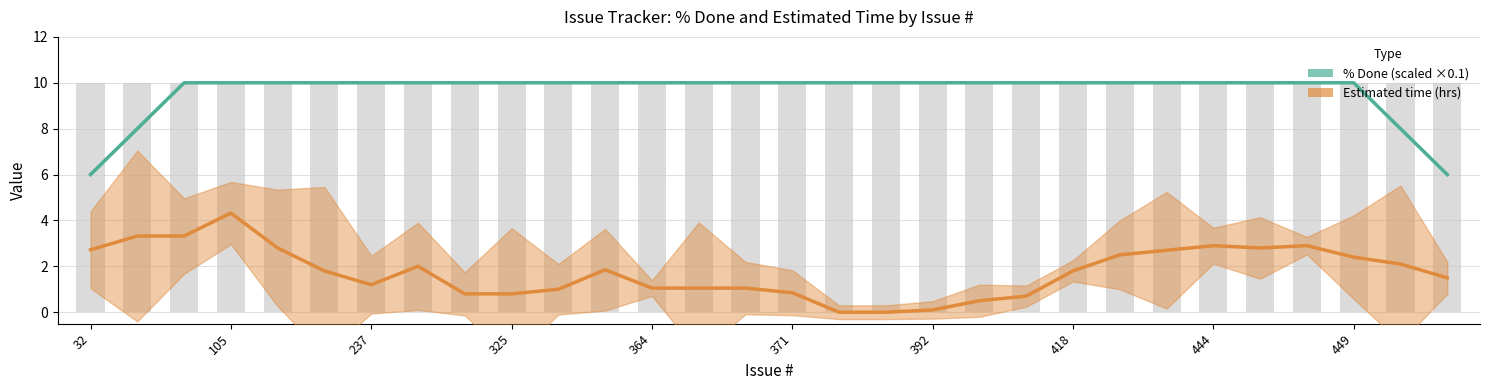

Does the chart contain any negative values?

No